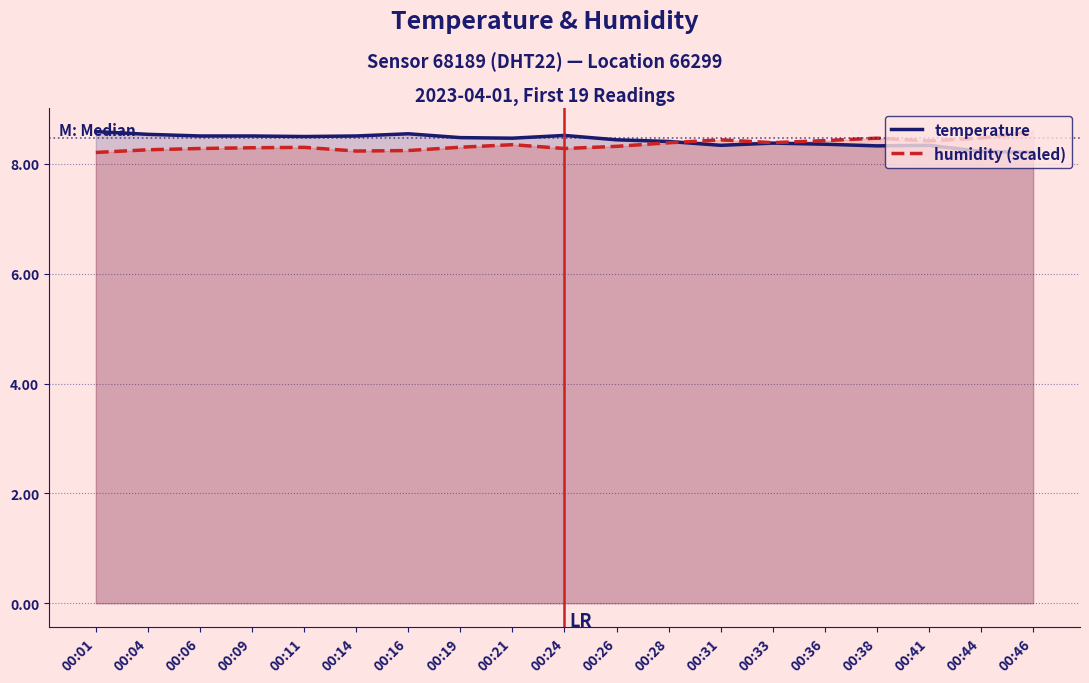

Which series changed the most between 00:31 and 00:44?

temperature